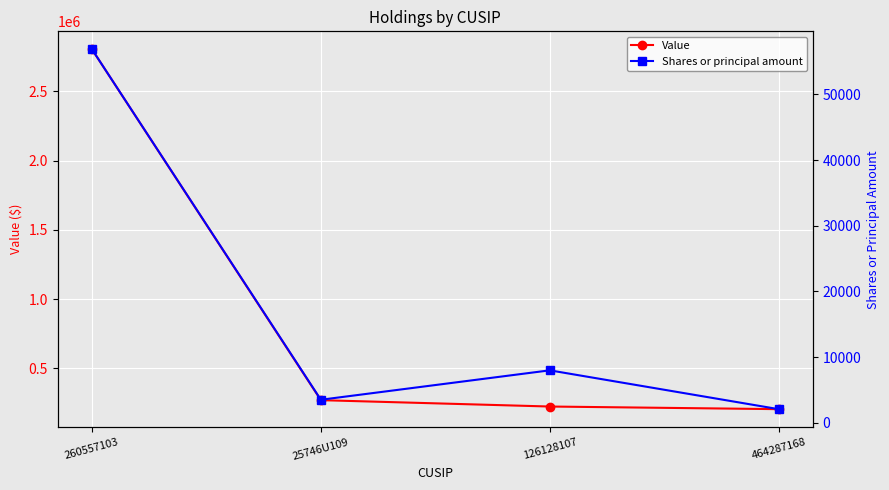

How many data points in Value are above 271000?

1